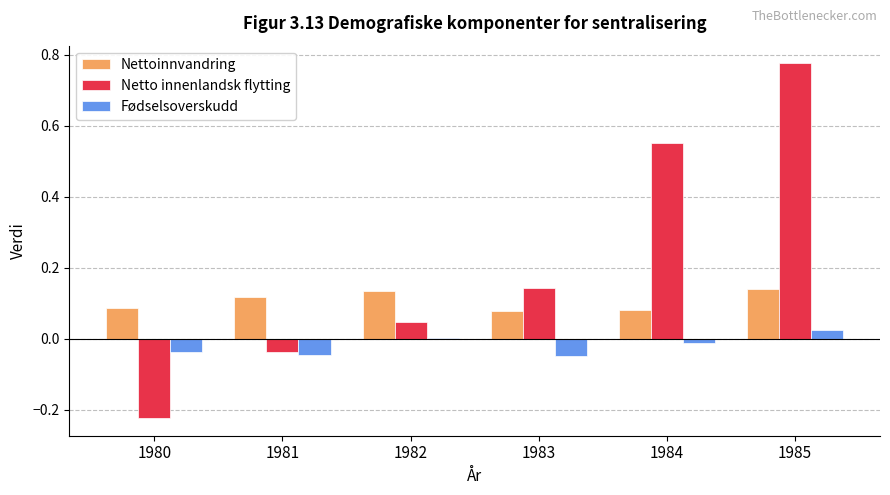

True or false: Nettoinnvandring has a value of 0.2 at 1981.

False